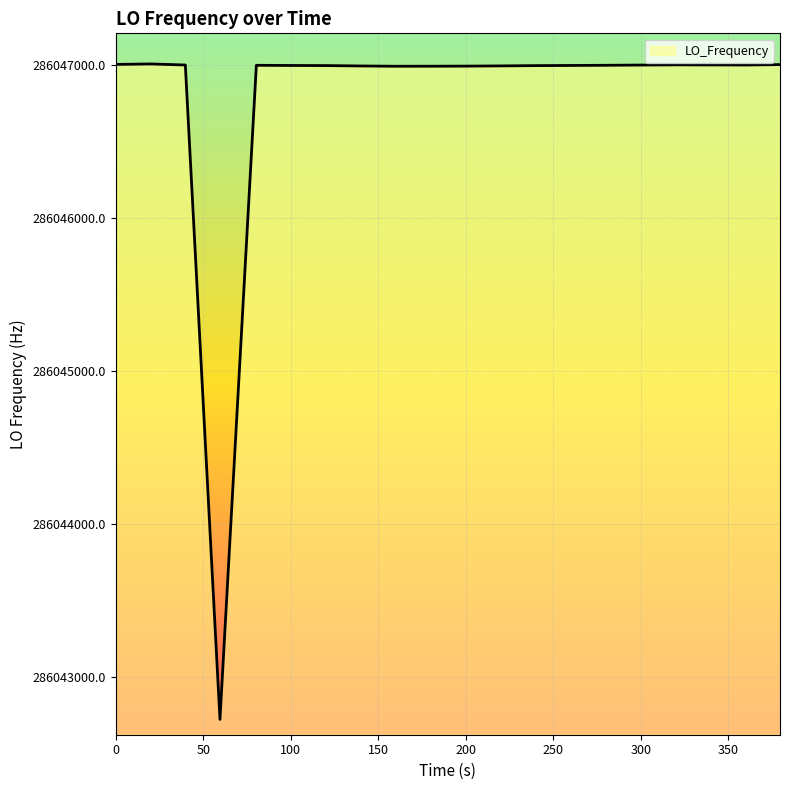

What is the maximum value shown in the chart?

286047008.7